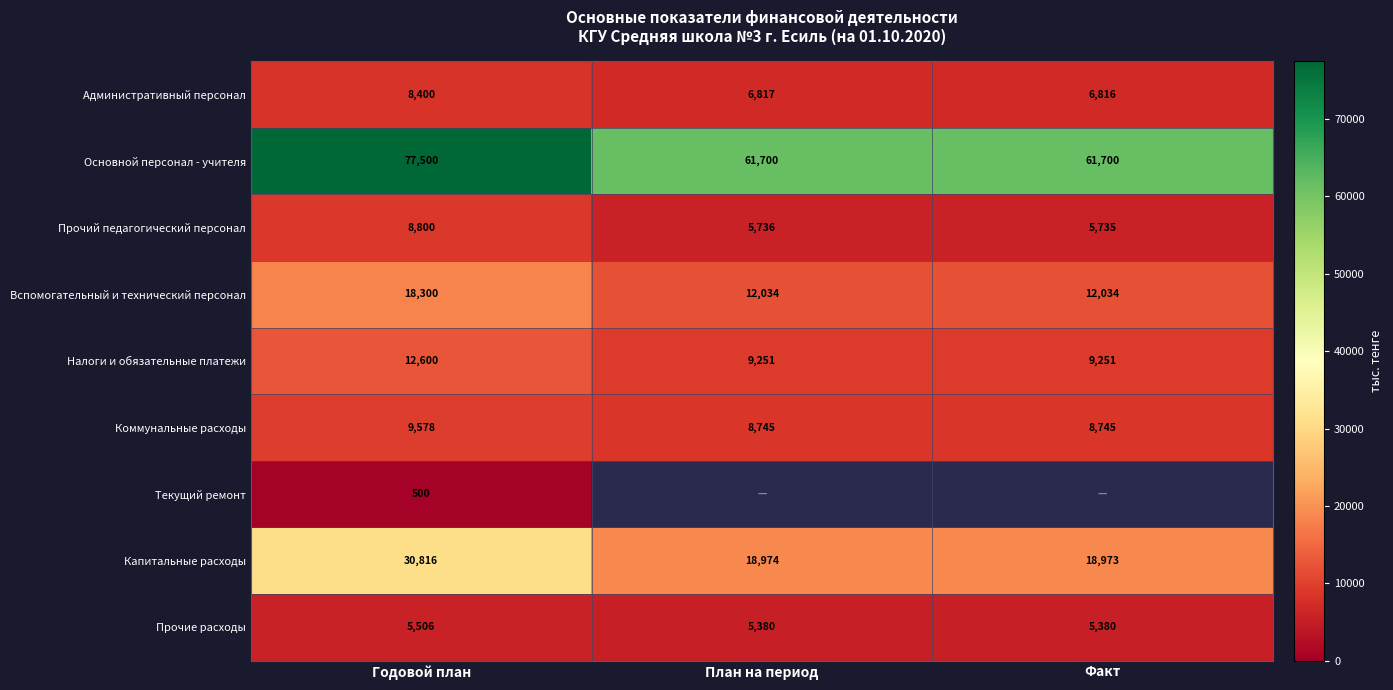

Is the value of Административный персонал at Факт greater than the value of Прочий педагогический персонал at Годовой план?

No